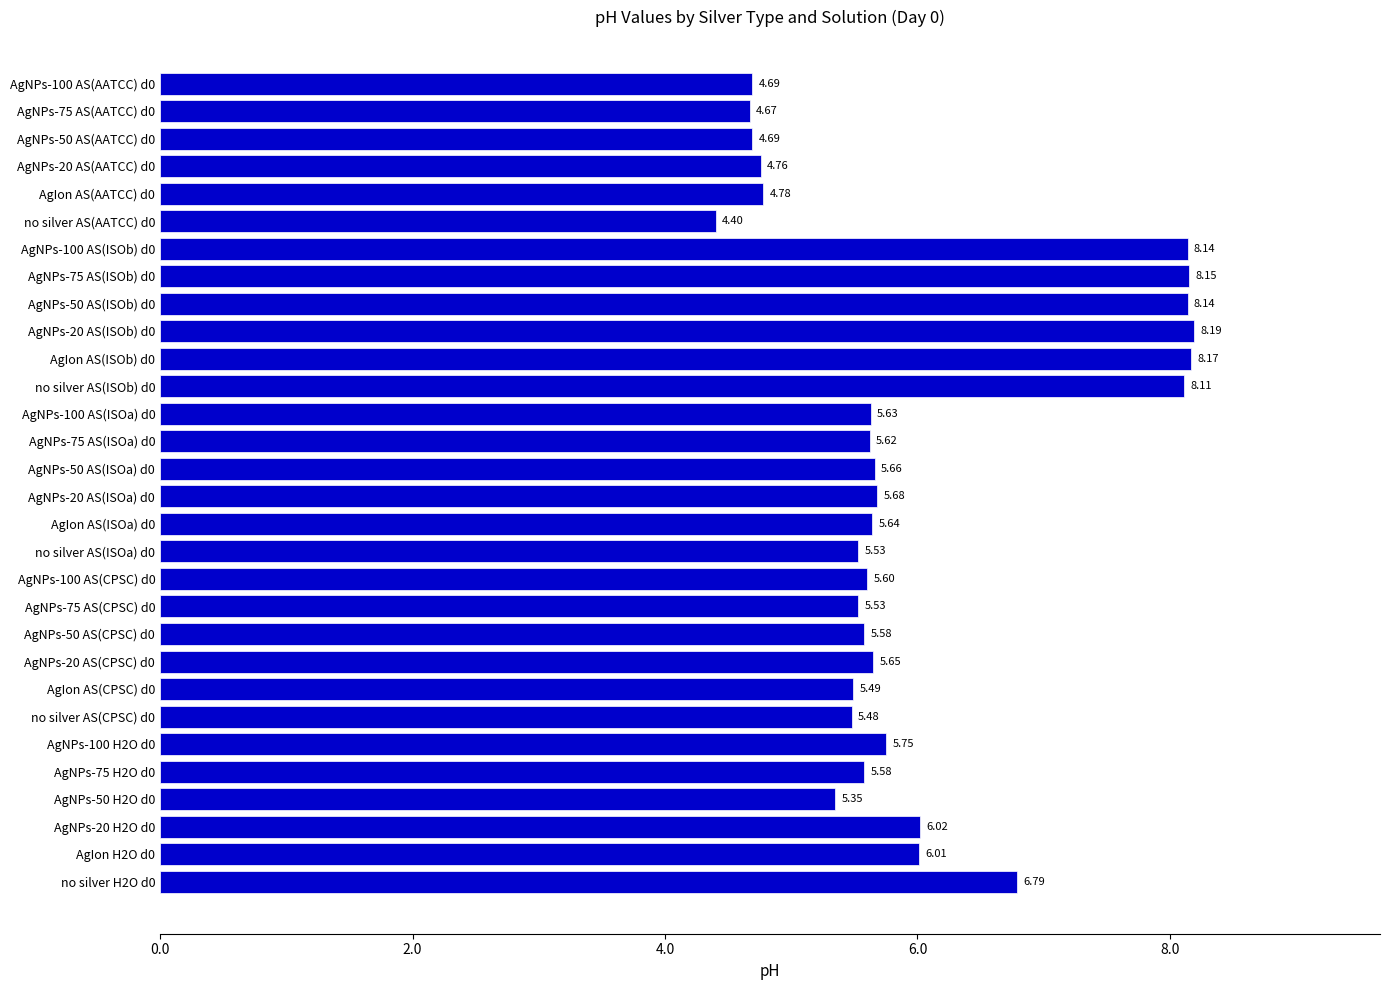

What is the average value?

6.0